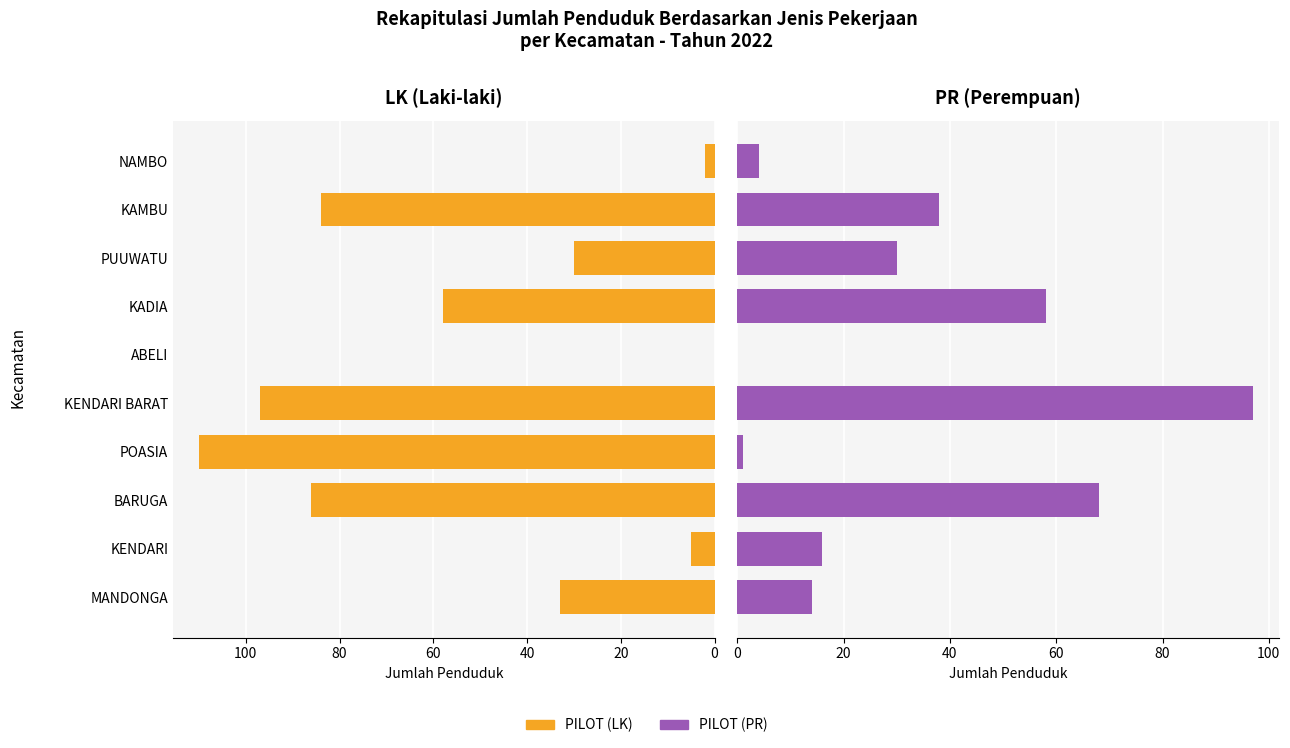

What is the average value of the PILOT (LK) series?

50